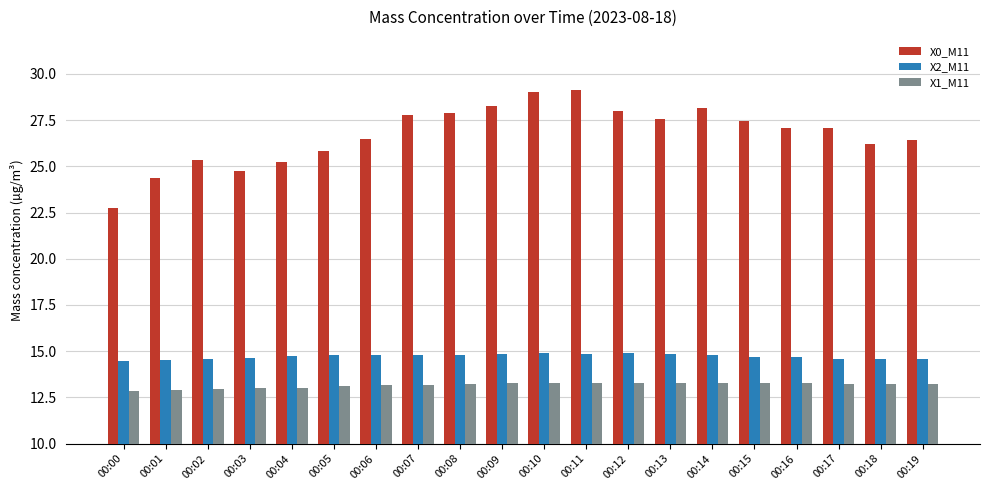

What is the difference between the X1_M11 values at 00:08 and 00:10?

0.1